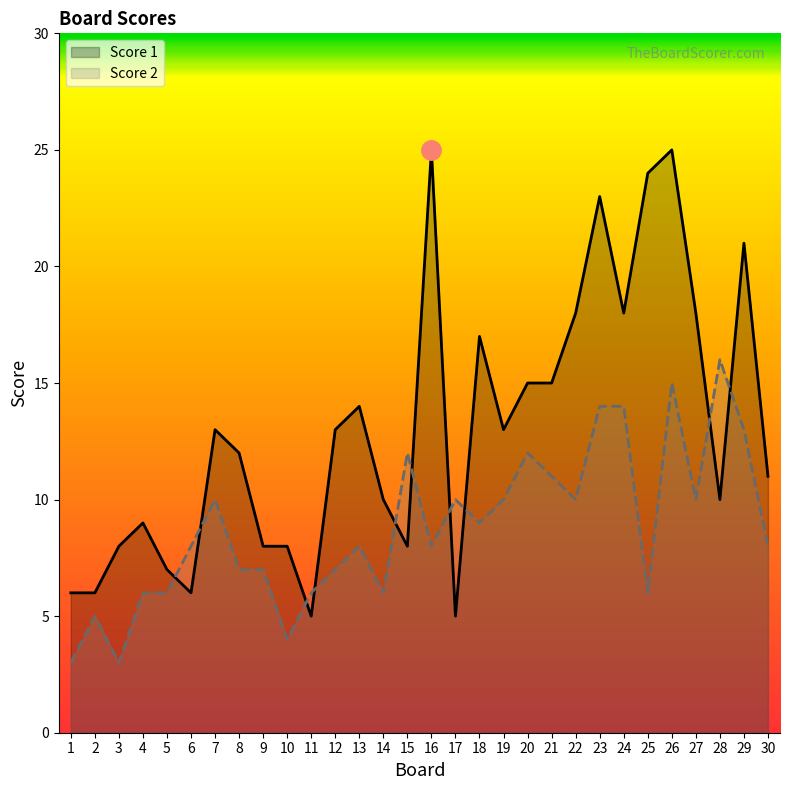

Reading left to right, list all the values displayed in this chart.

Score 1: 1=6	2=6	3=8	4=9	5=7	6=6	7=13	8=12	9=8	10=8	11=5	12=13	13=14	14=10	15=8	16=25	17=5	18=17	19=13	20=15	21=15	22=18	23=23	24=18	25=24	26=25	27=18	28=10	29=21	30=11
Score 2: 1=3	2=5	3=3	4=6	5=6	6=8	7=10	8=7	9=7	10=4	11=6	12=7	13=8	14=6	15=12	16=8	17=10	18=9	19=10	20=12	21=11	22=10	23=14	24=14	25=6	26=15	27=10	28=16	29=13	30=8